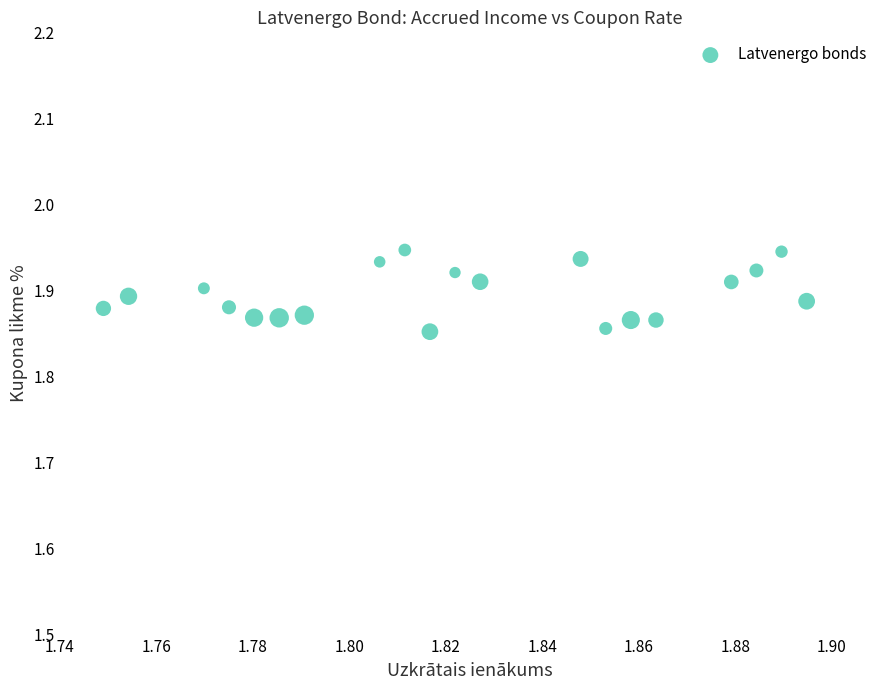

Count the number of points in this scatter plot.

20